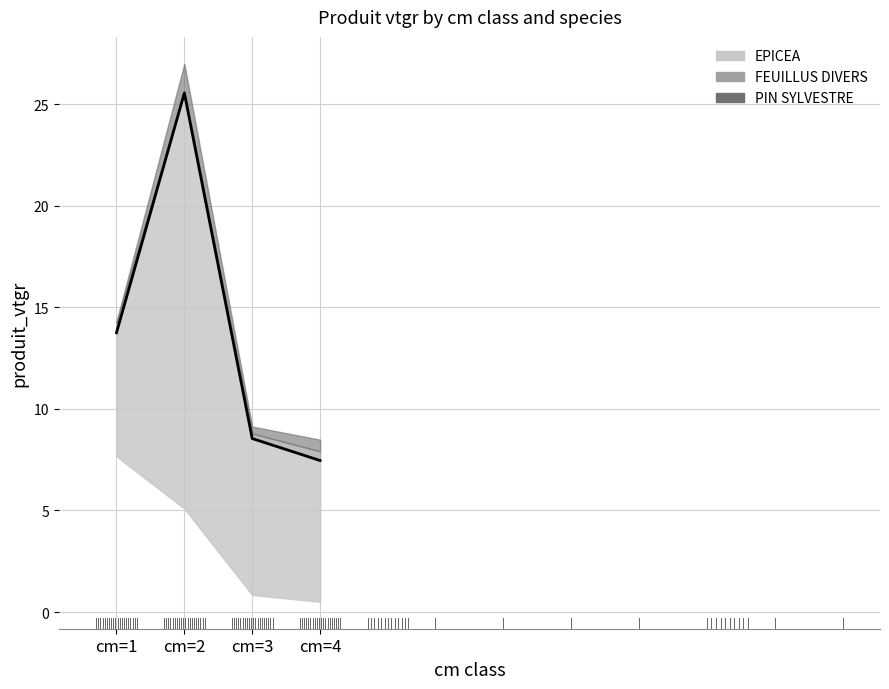

In FEUILLUS DIVERS, how many points are lower than both neighbors (excluding endpoints)?

1